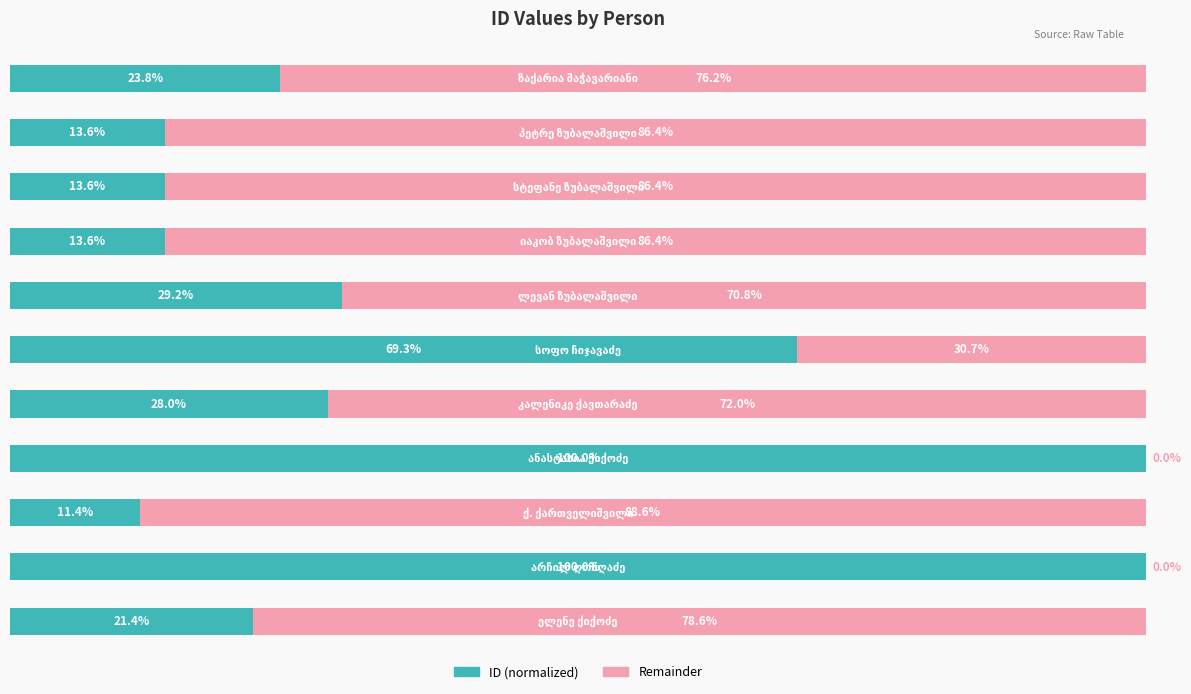

What are all the series names shown in the legend?

ID (normalized), Remainder